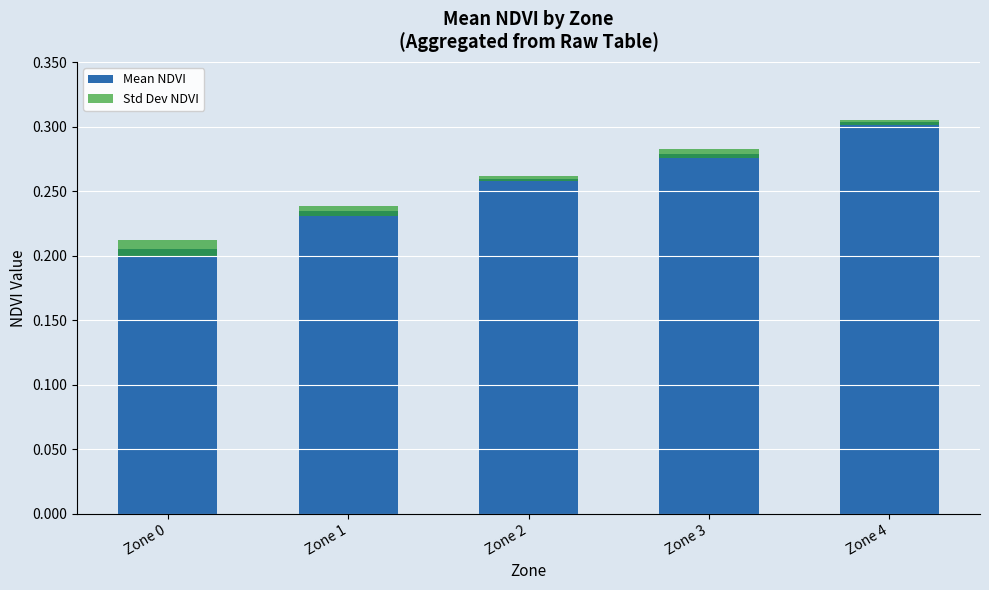

List the series in order of their peak value, highest first.

Mean NDVI, Std Dev NDVI